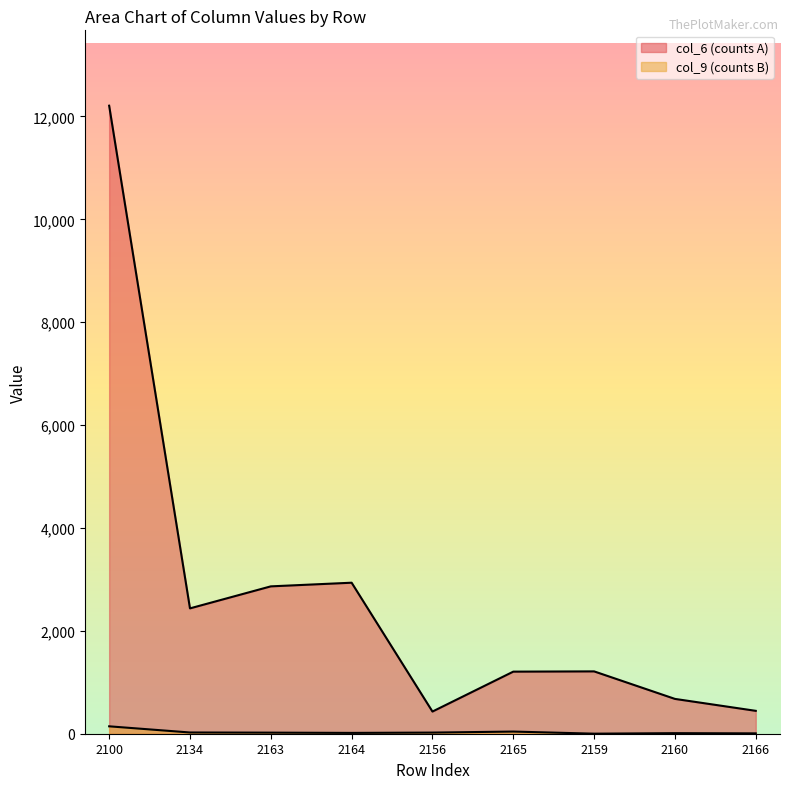

What is the difference between the col_9 (counts B) values at 2156 and 2159?

21